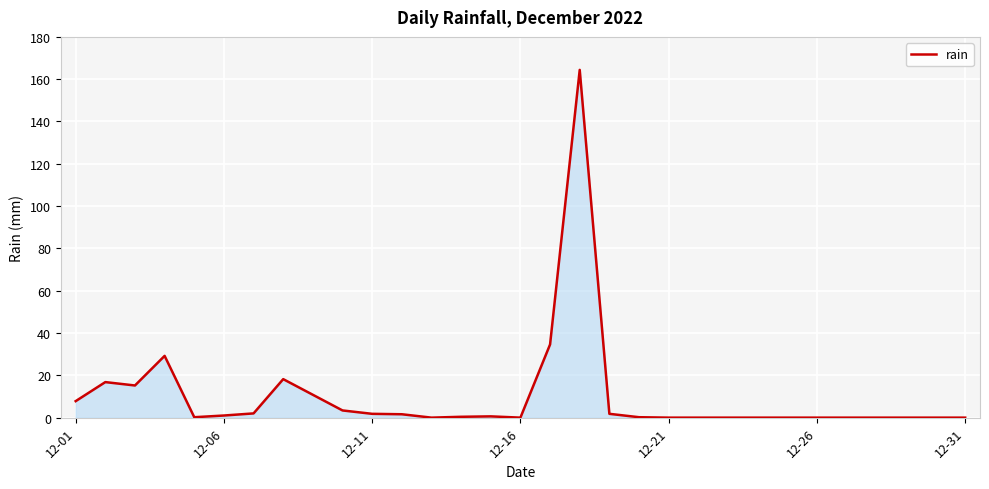

What is the maximum value shown in the chart?

164.4